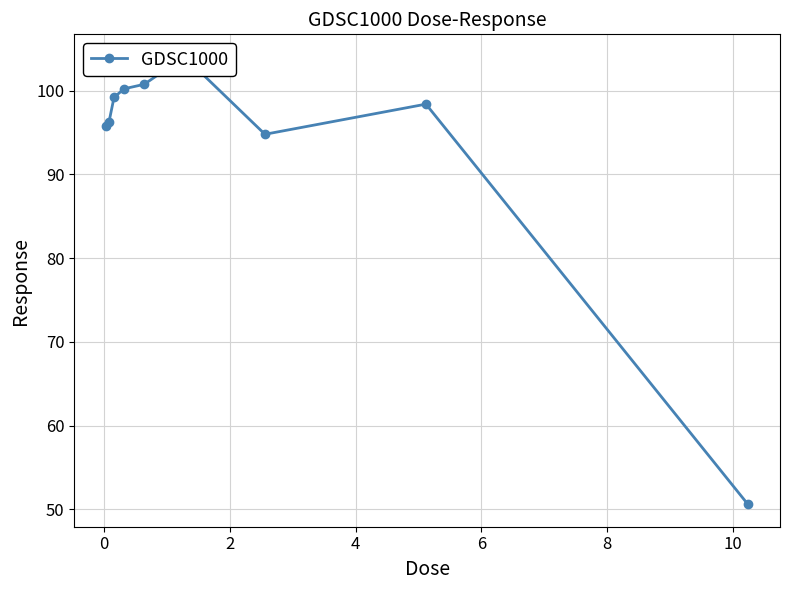

What is the average value?

93.4